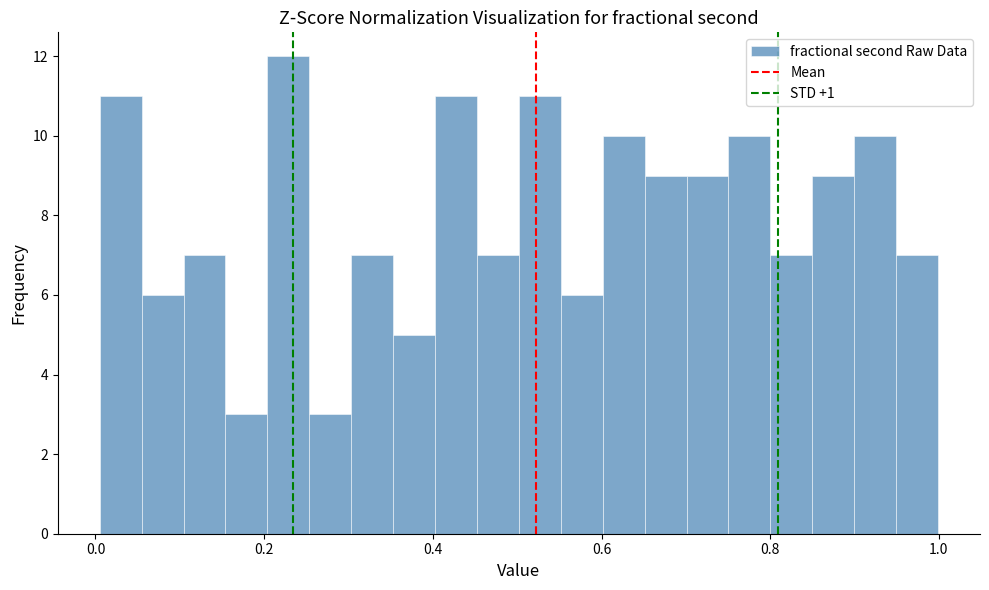

Read against the x-axis, roughly where is the centre of the tallest bar?

0.22